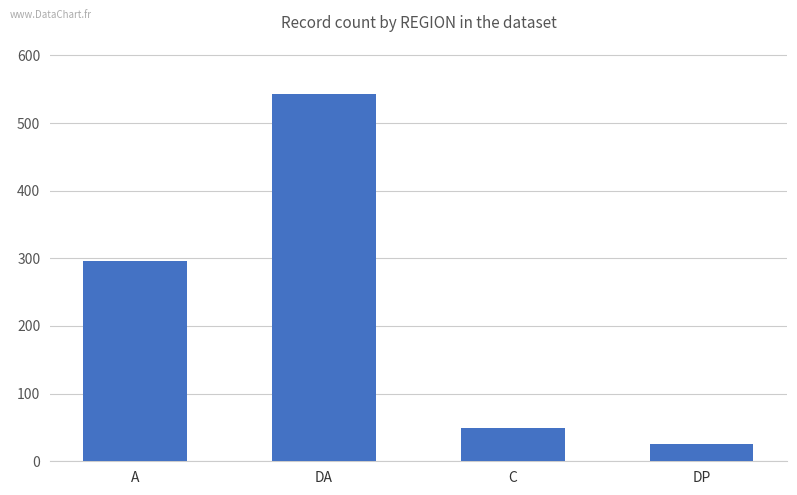

What is the value of the 1st bar from the left?

296